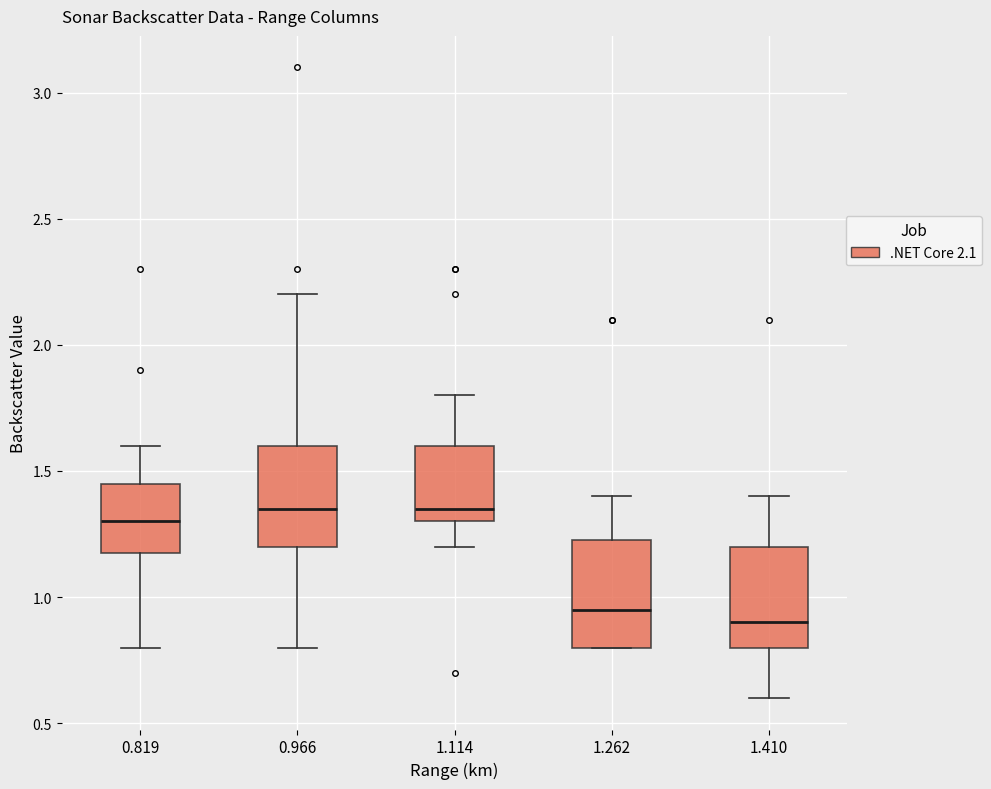

Where does the median line of the box at x = 0.819 sit on the y-axis? The values are not printed on the chart, so give them approximately, as read against the axis.

1.30